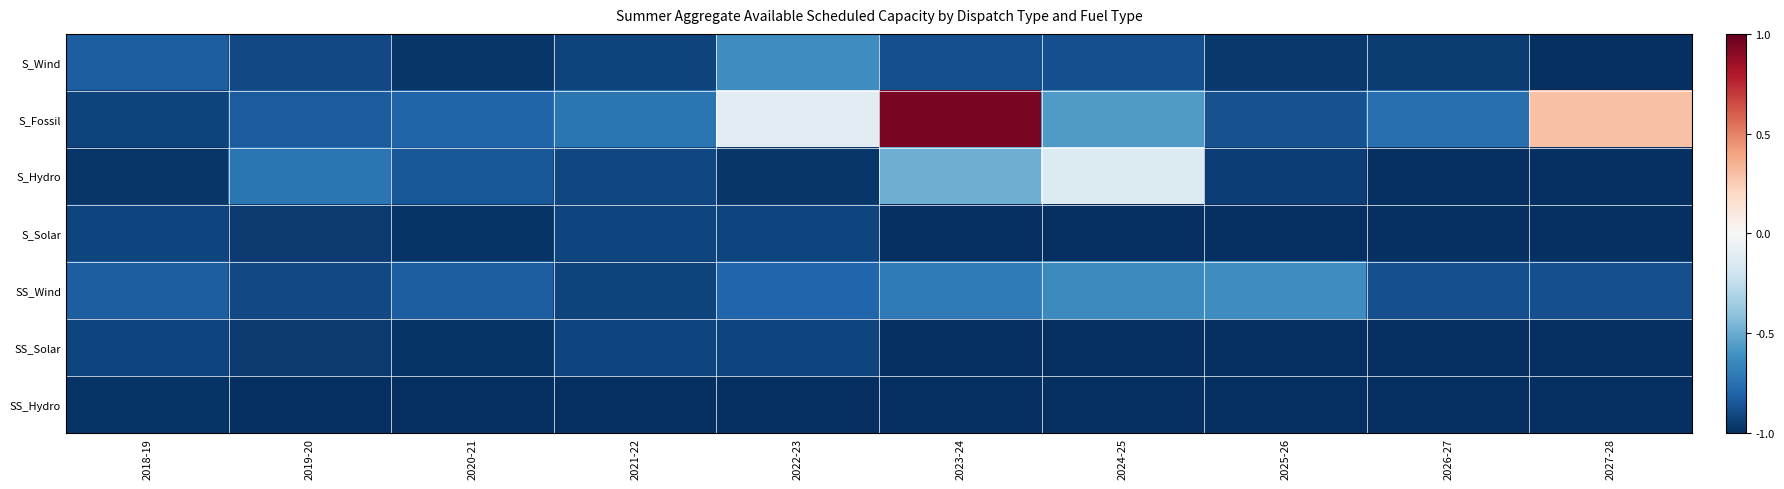

Which has a higher value, 2023-24 or 2024-25?

2023-24